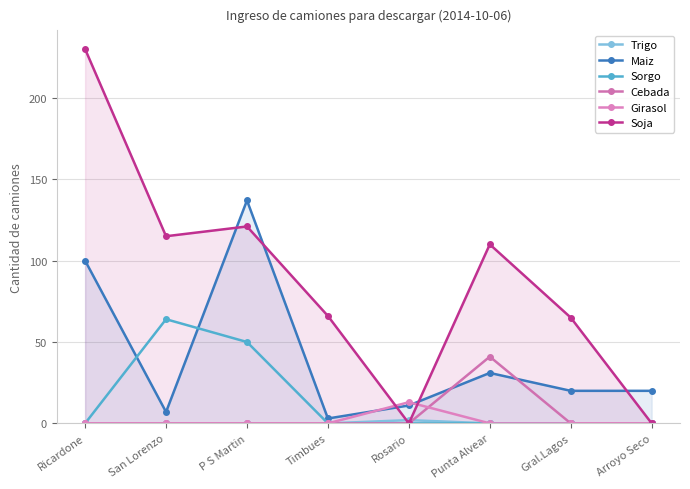

Is the value of Girasol at Gral.Lagos greater than the value of Sorgo at Ricardone?

No